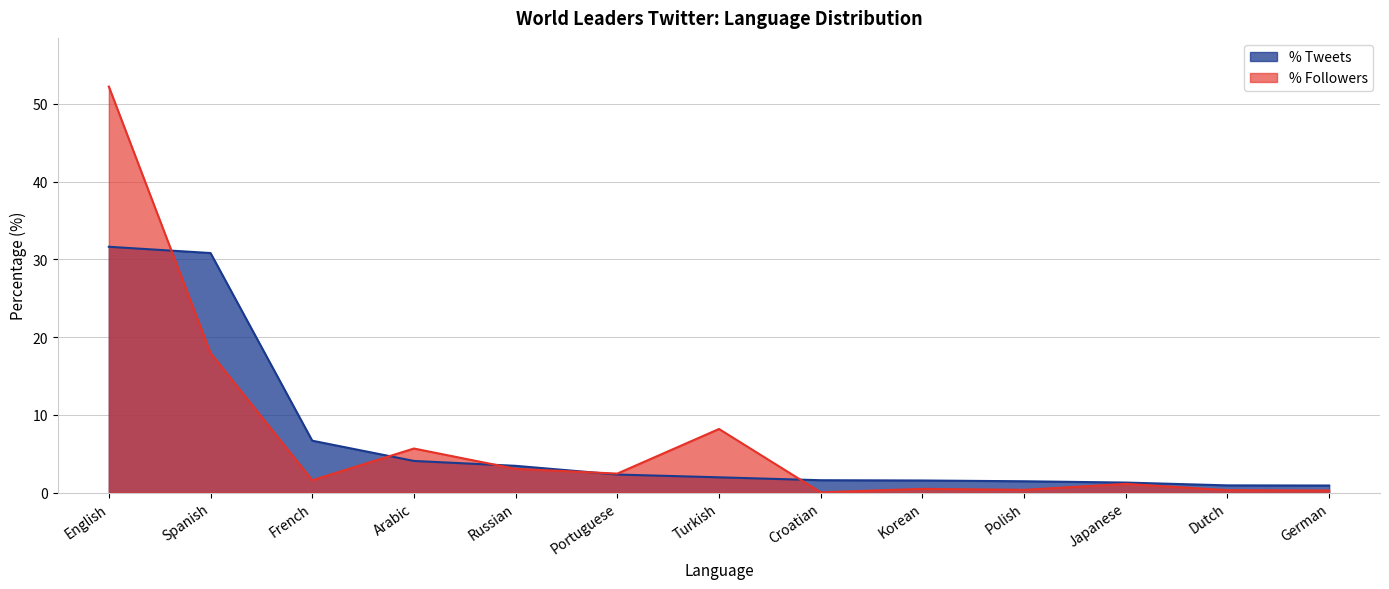

Rank the series by their average value, from lowest to highest.

Tweets, Followers